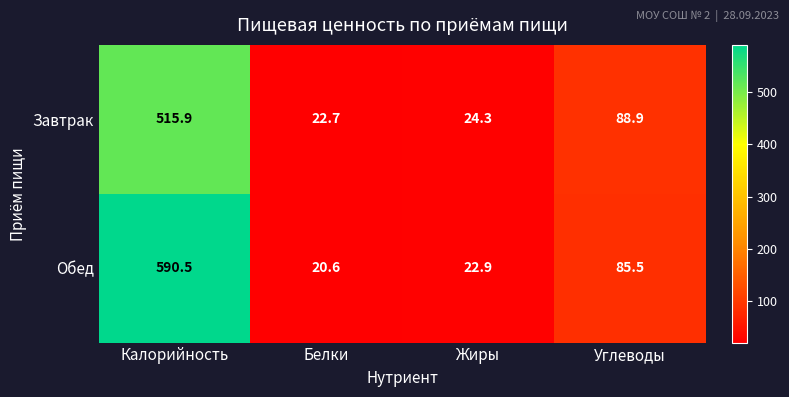

How many series are shown in this chart?

2